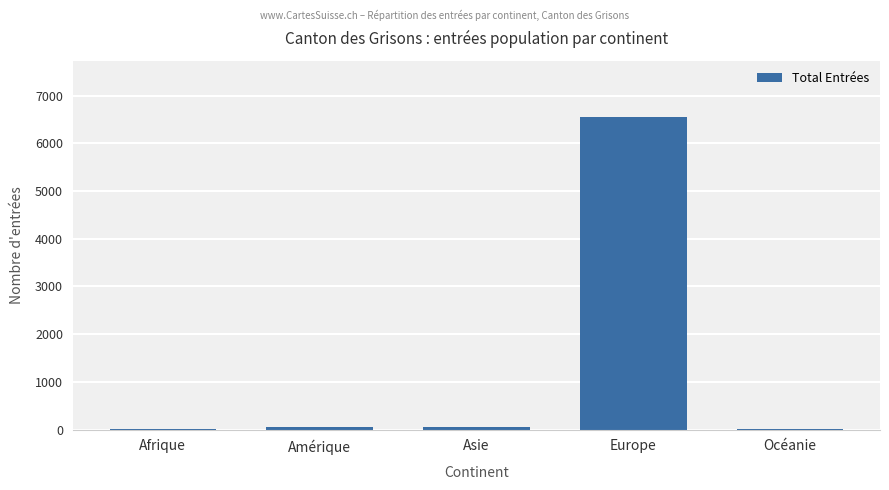

What is the sum of the values at Asie and Océanie?

68